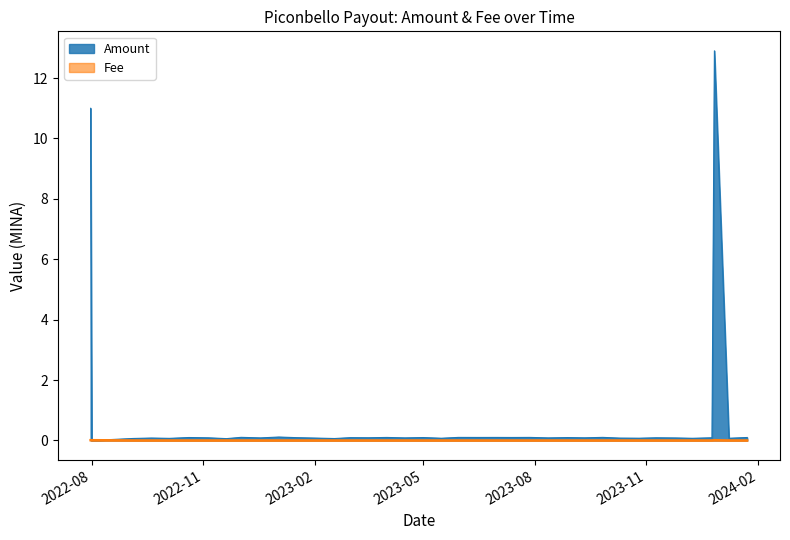

Which category has the highest value across all series?

2023-12-27